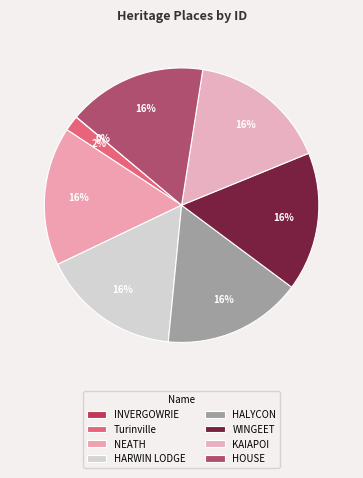

How many segments does this pie chart have?

8